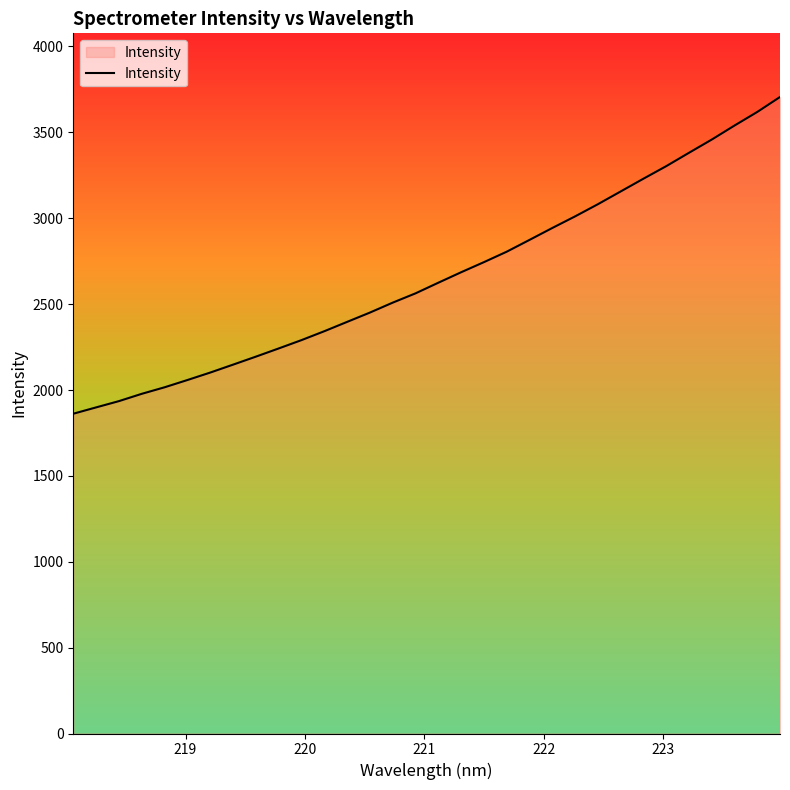

What is the difference between the maximum and minimum values?

1844.2